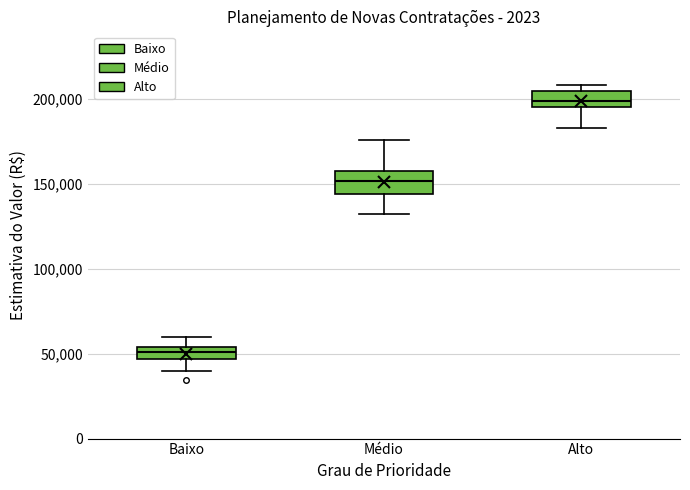

Where is the upper edge of the box for Médio on the y-axis? The values are not printed on the chart, so give them approximately, as read against the axis.

160000